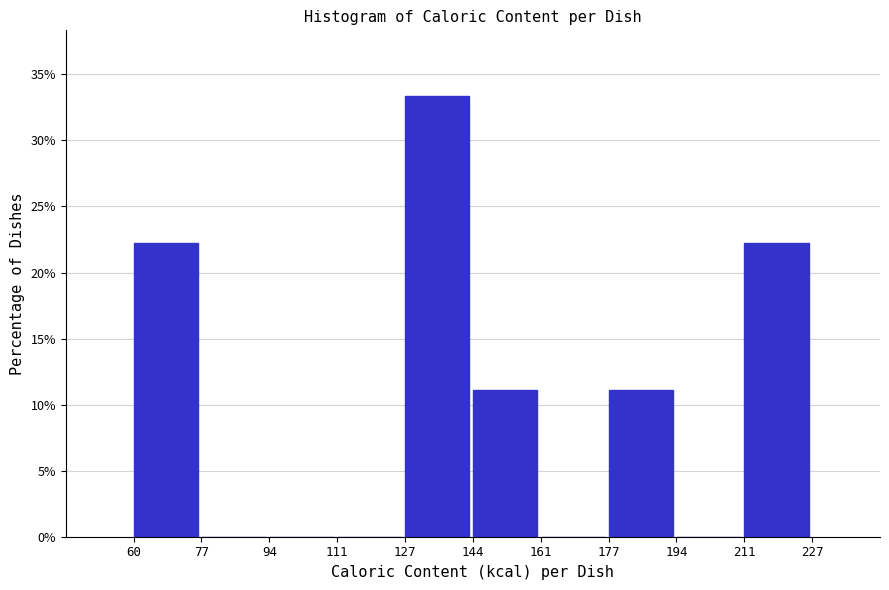

Over which range of the x-axis is the bar tallest?

127 to 144